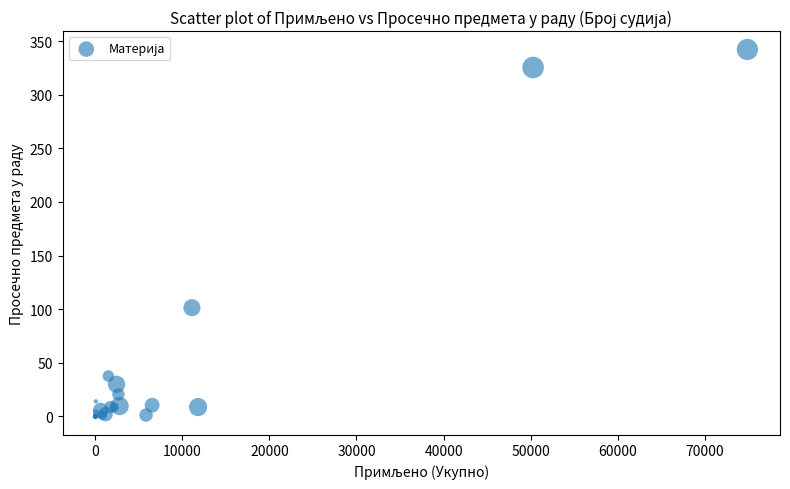

What Y value in the scatter plot is closest to 171?

101.4